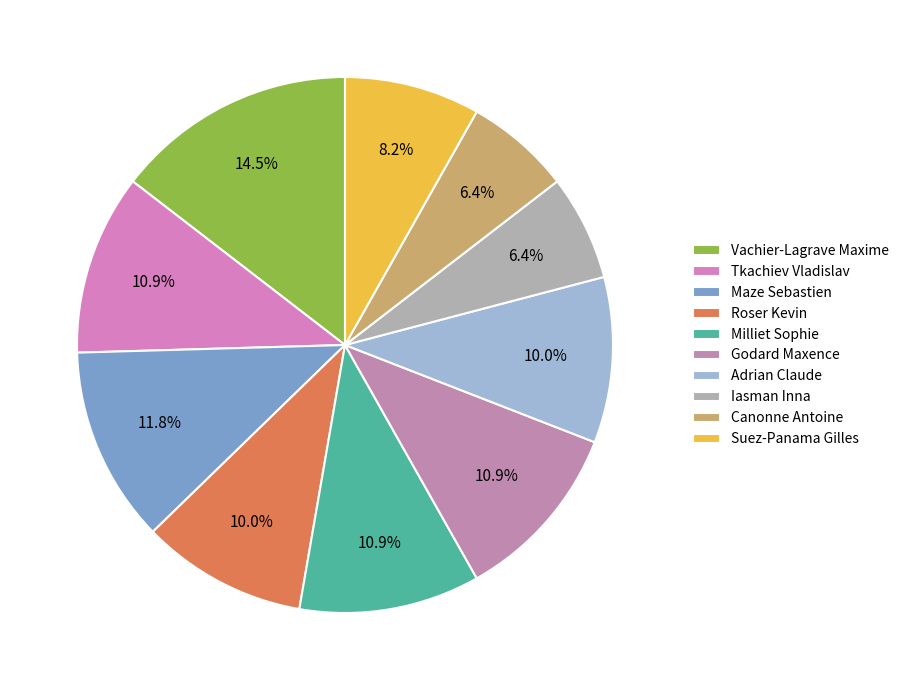

Count the number of slices in the pie.

10